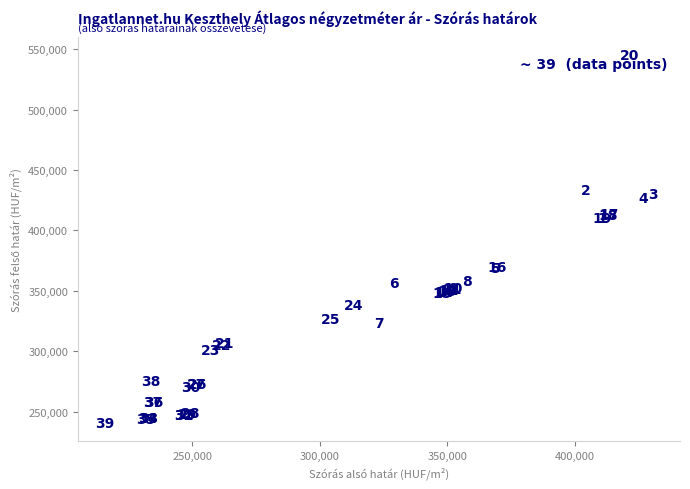

What Y value in the scatter plot is closest to 392948?

410462